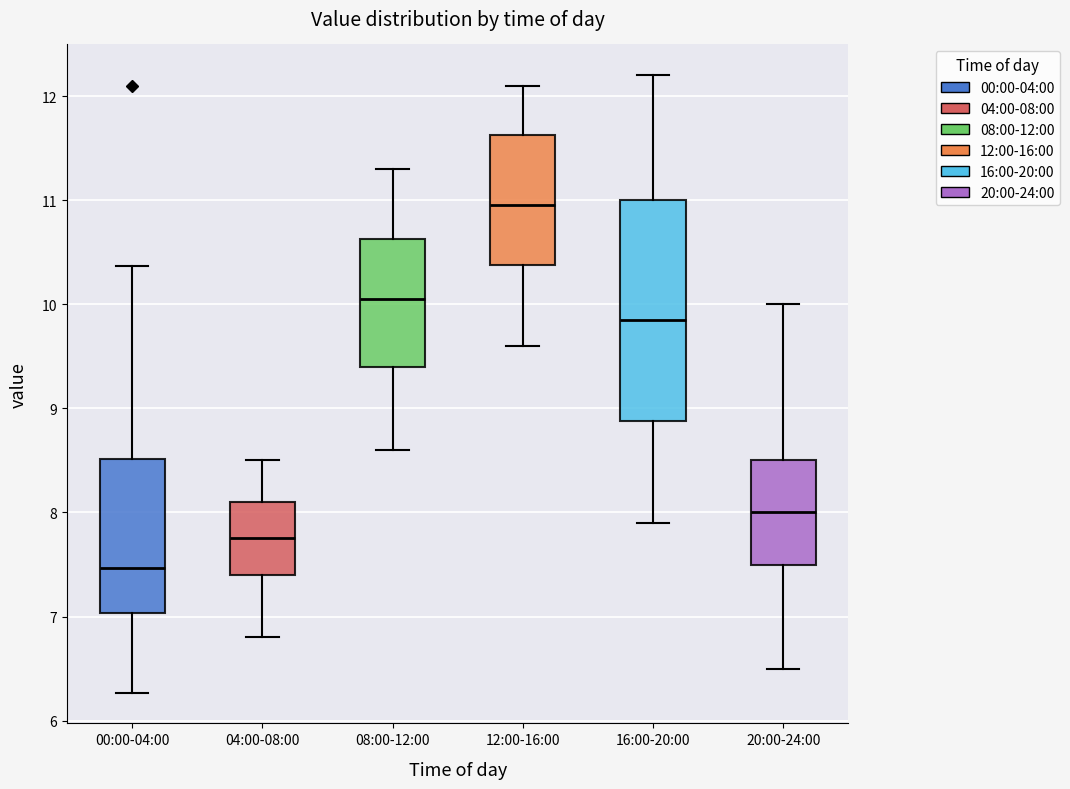

Where is the upper edge of the box for 12:00-16:00 on the y-axis? The values are not printed on the chart, so give them approximately, as read against the axis.

11.6